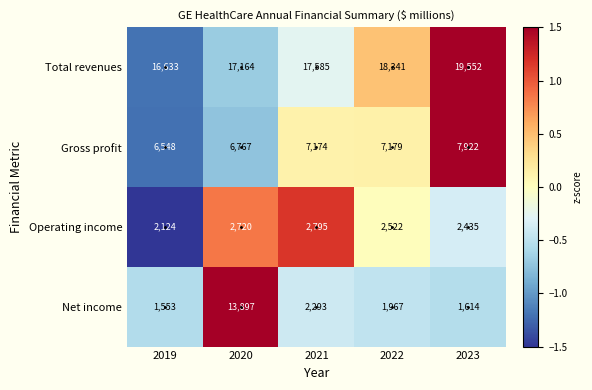

At which label does Net income first exceed 1967?

2020